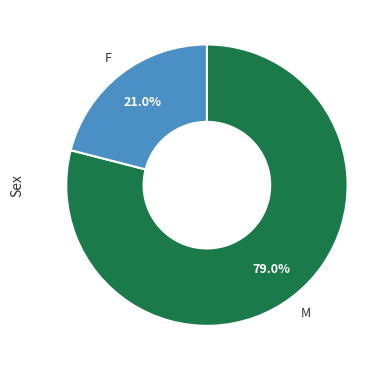

Is there any slice that represents more than half of the pie?

Yes